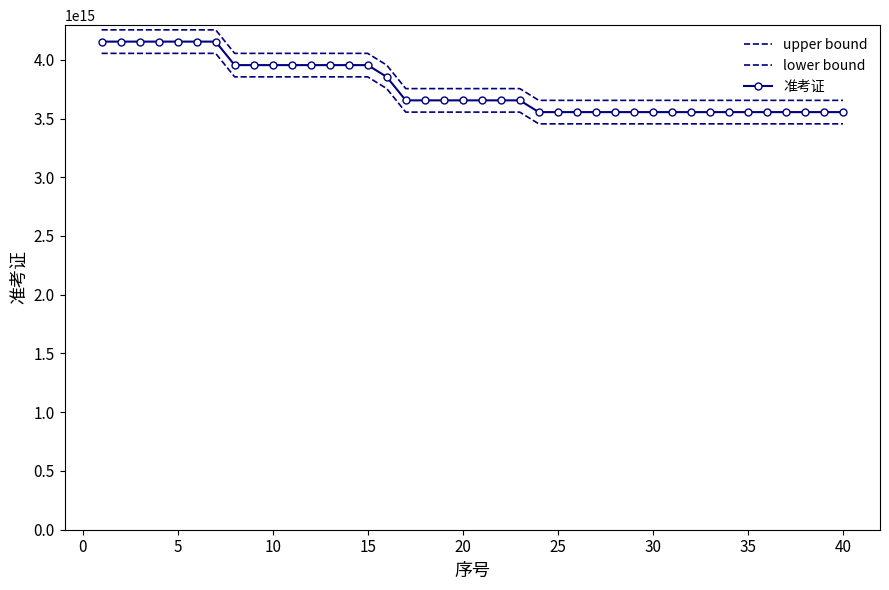

Which category has the lowest value in the upper bound series?

40